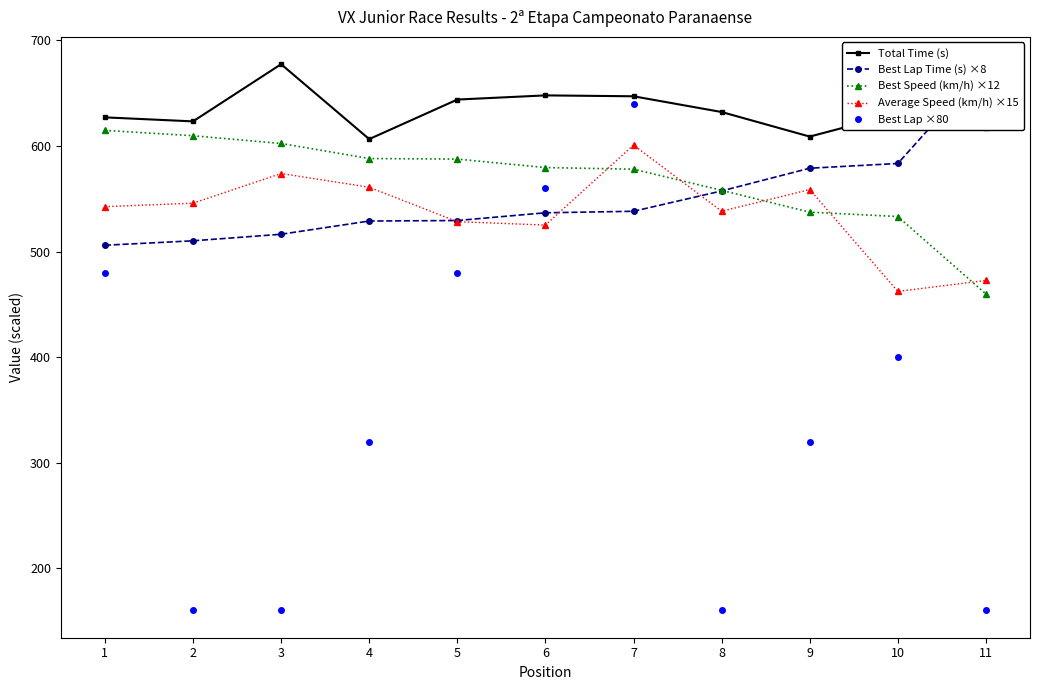

What is the total value across all series at 7?

3004.1